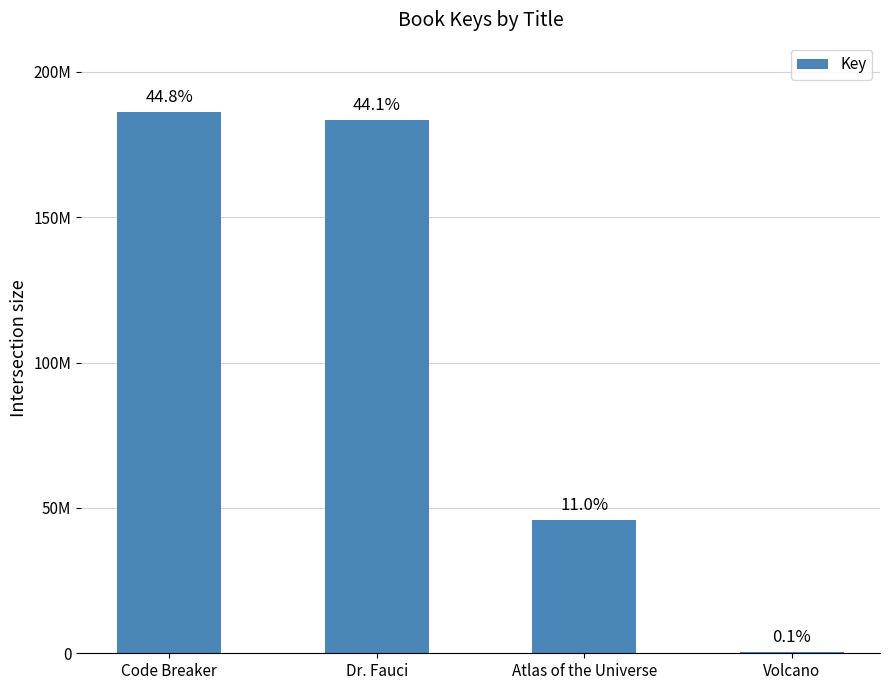

Is it true that the value at Volcano is 316044?

True